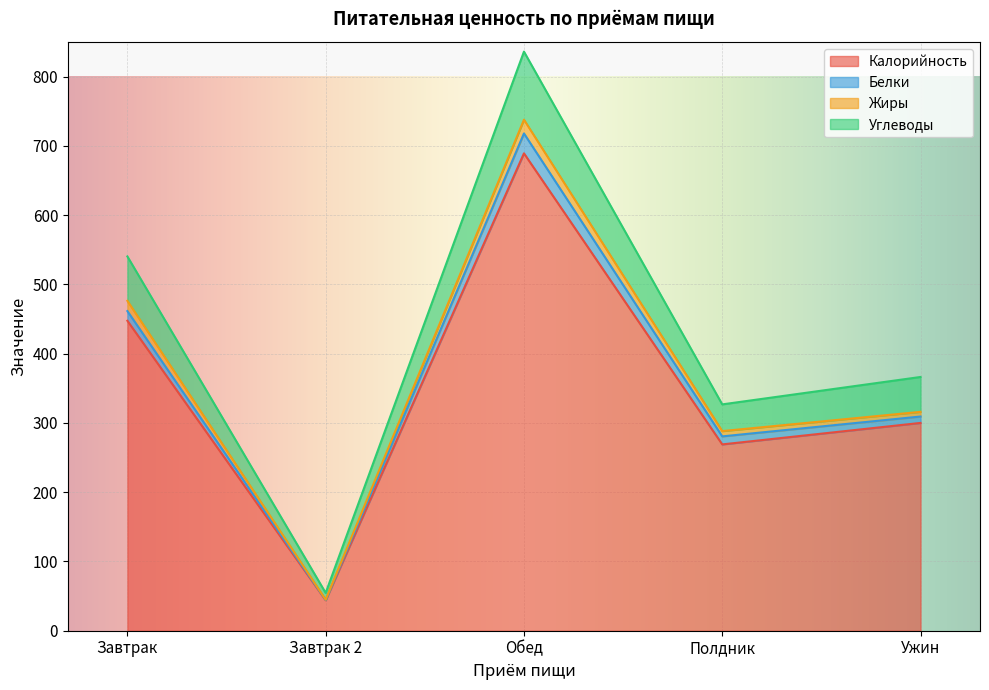

Where is Калорийность nearest to the value 366?

Ужин